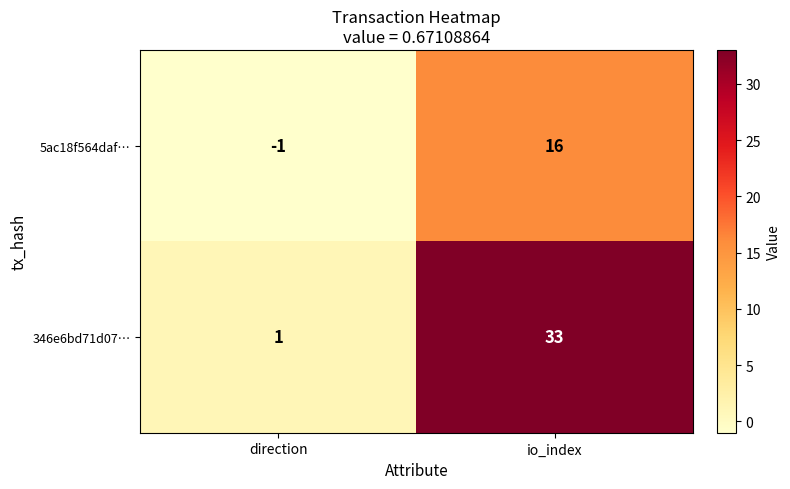

Count the number of categories in the chart.

2